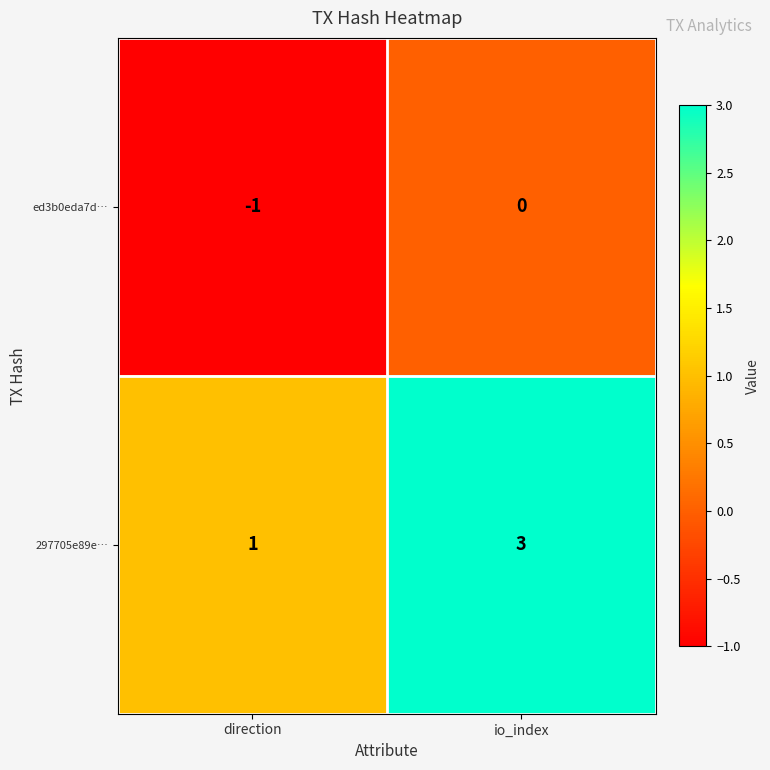

At how many categories does at least one series exceed 0?

2